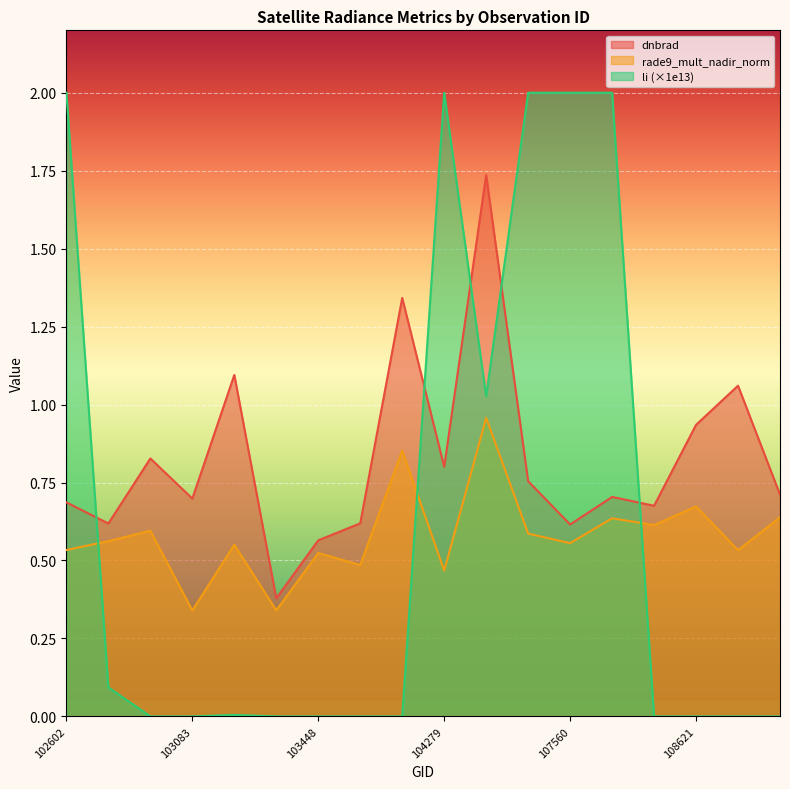

Which has a higher value, 103092 or 108445?

103092